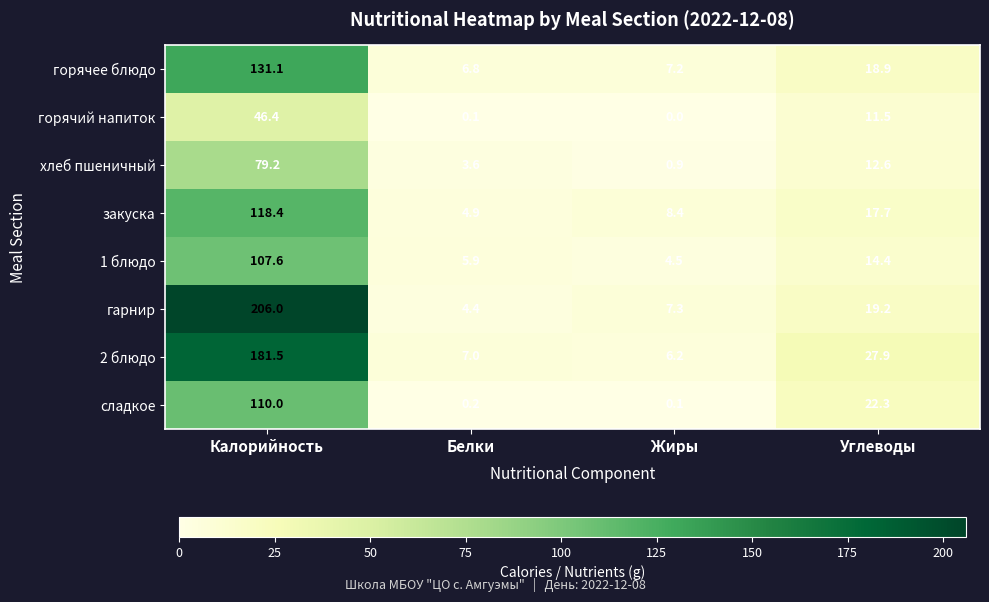

The value of гарнир at Калорийность is 206.0. True or false?

True